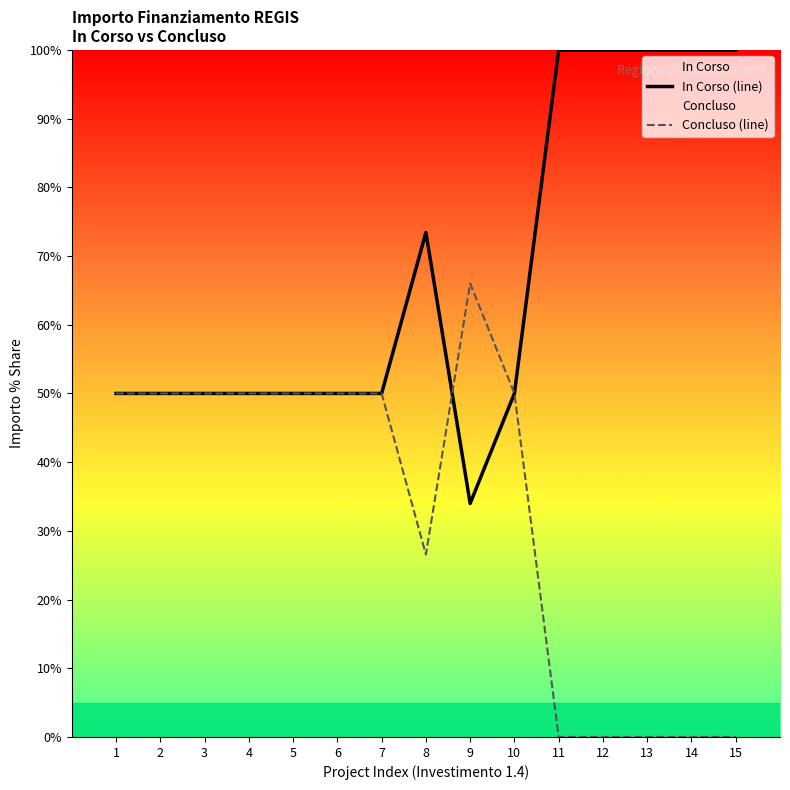

Is this an area chart (filled region under the line)?

No